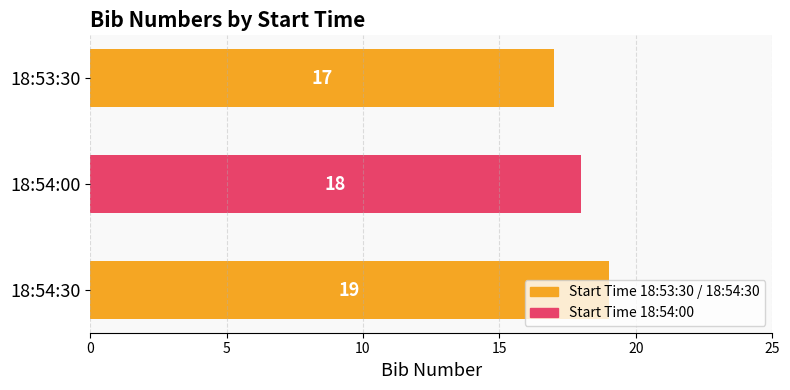

Count the values in the range 17 to 19.

3